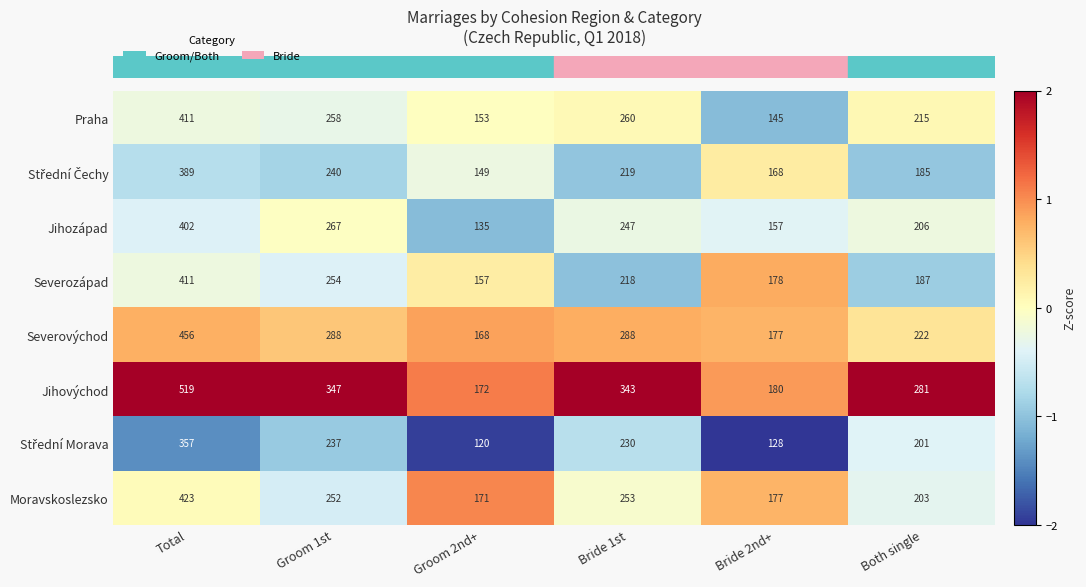

The value of Jihozápad at Total is 402. True or false?

True